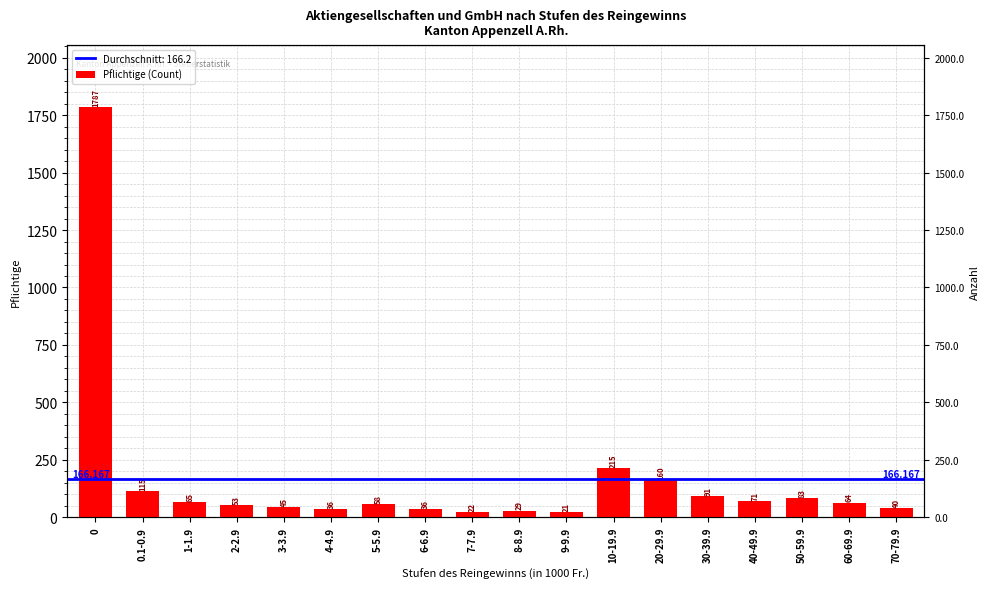

How many bars are there in total?

18